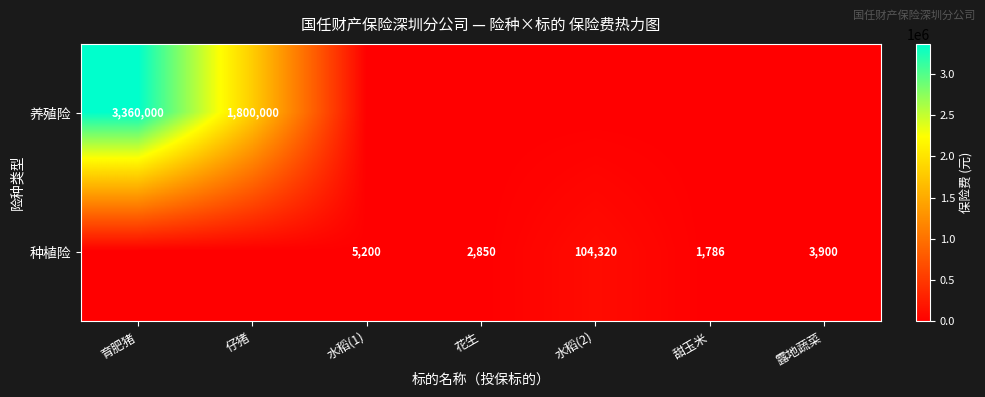

Is it true that 种植险 equals 1643 at 水稻(1)?

False